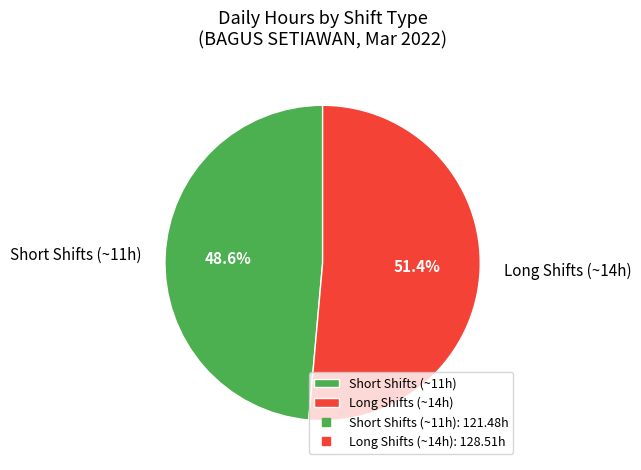

Which category has the smallest portion of the pie?

Short Shifts (~11h)